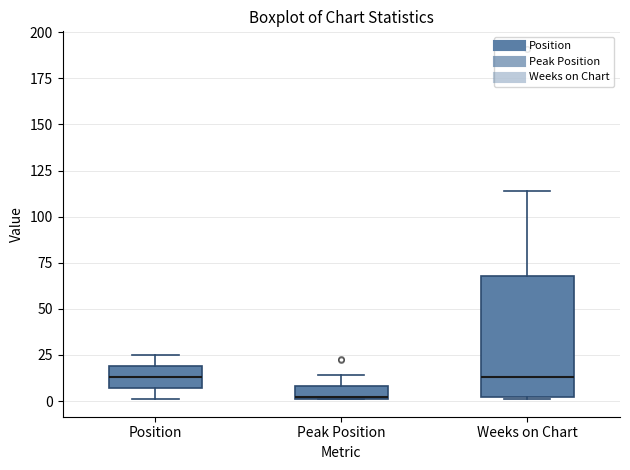

Which box is the tallest, from its lower edge to its upper edge?

Weeks on Chart